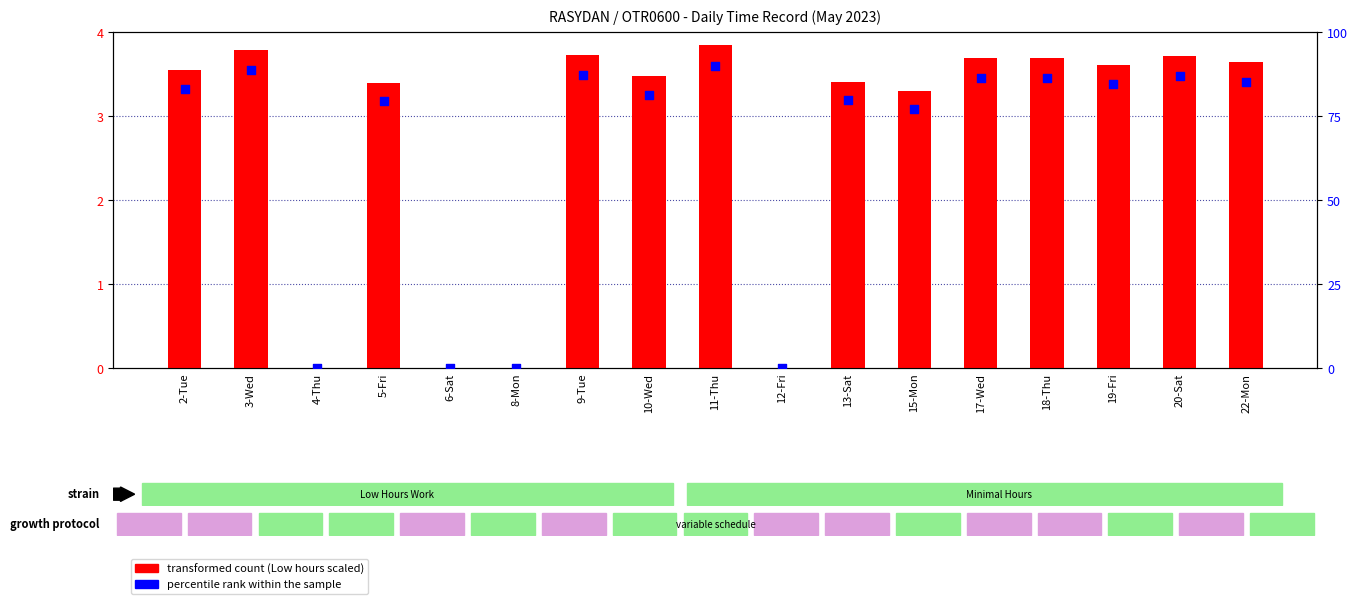

What are all the series names shown in the legend?

transformed count, percentile rank within the sample